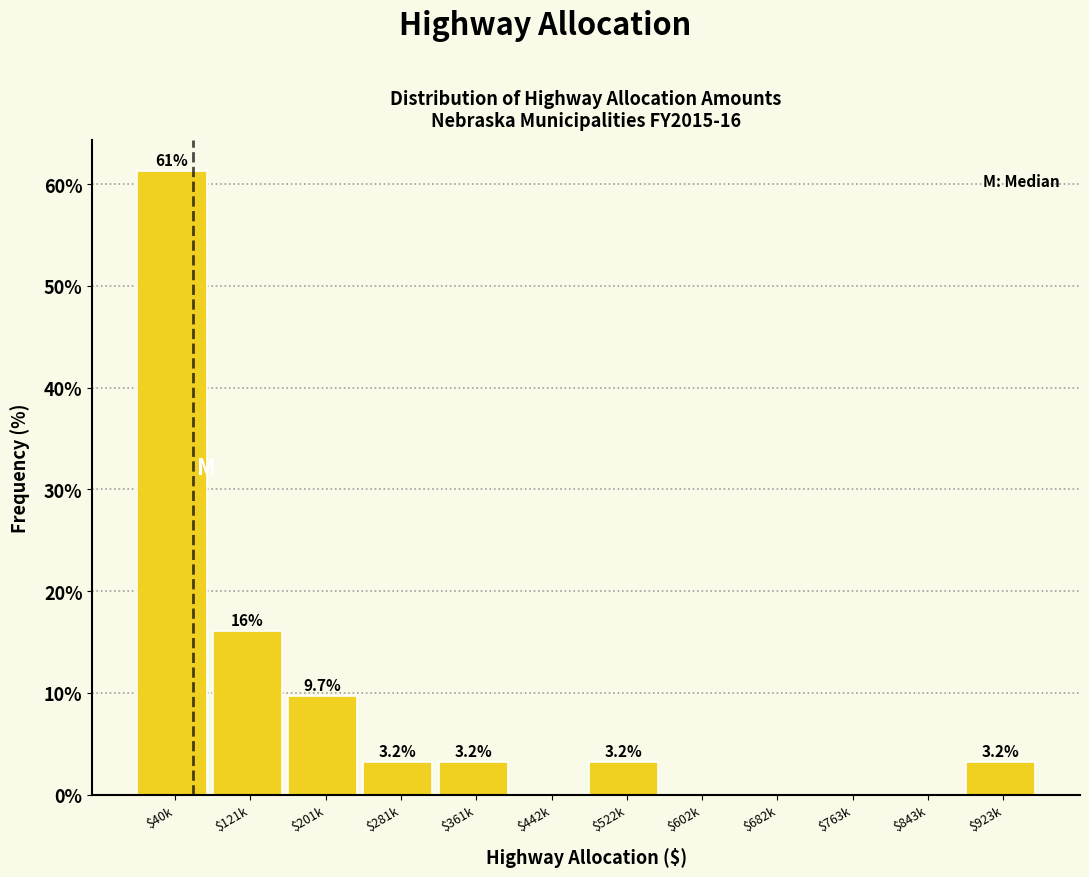

At which label does the data first exceed 3?

$40k